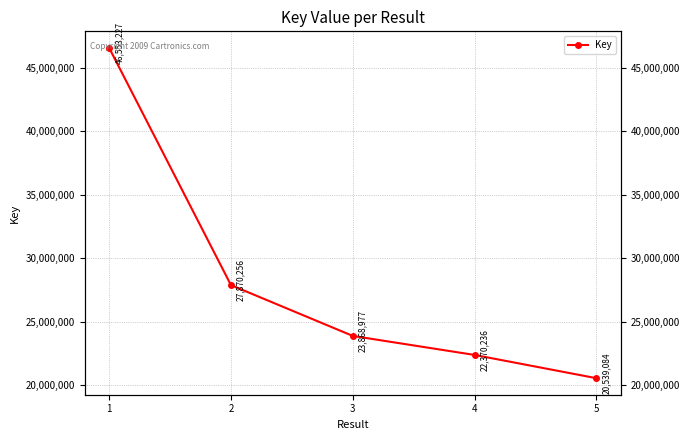

Which category has the highest value across all series?

1